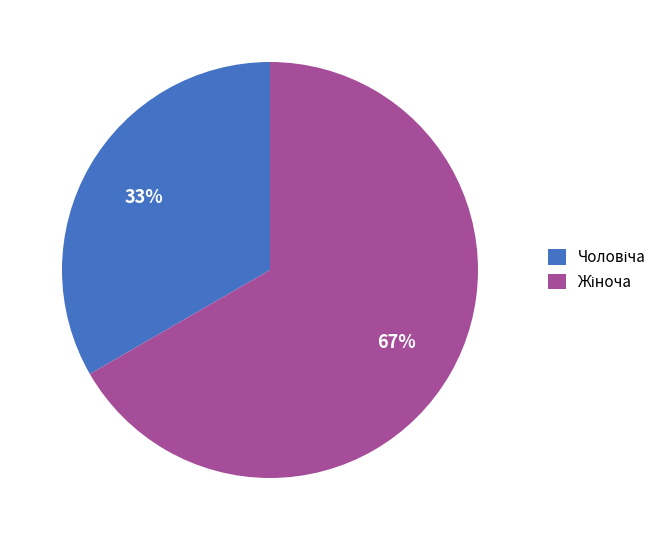

How many slices are in this pie chart?

2